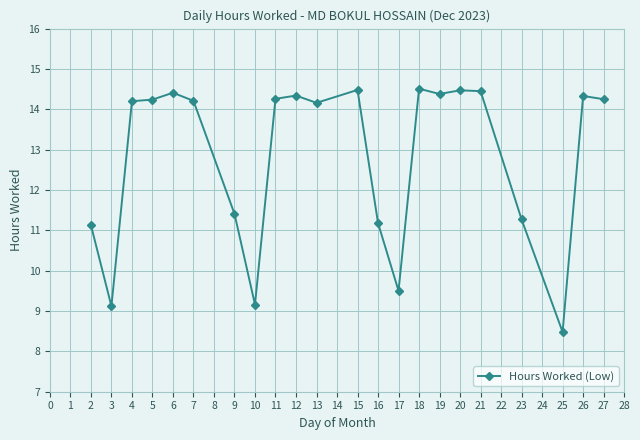

Which category has the lowest value across all series?

25